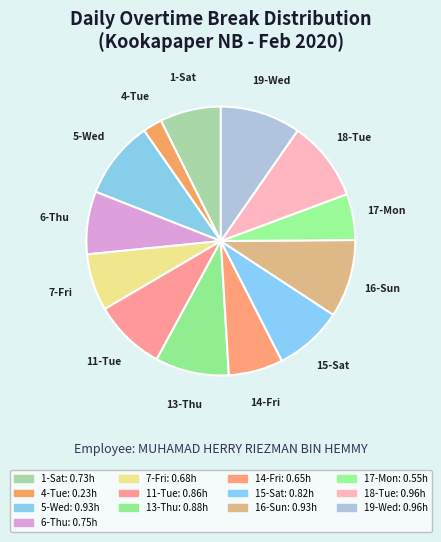

What is the largest slice in the pie chart?

18-Tue